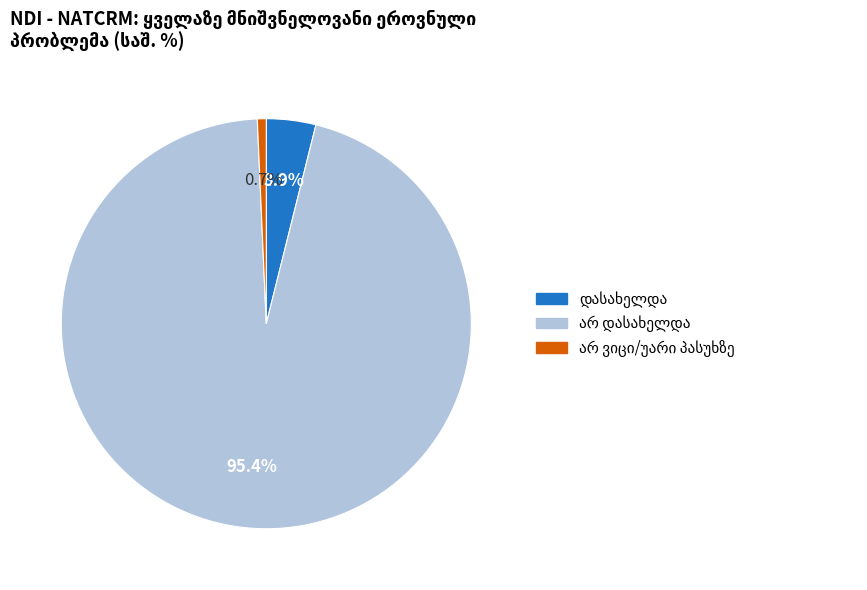

Is there any slice that represents more than half of the pie?

Yes